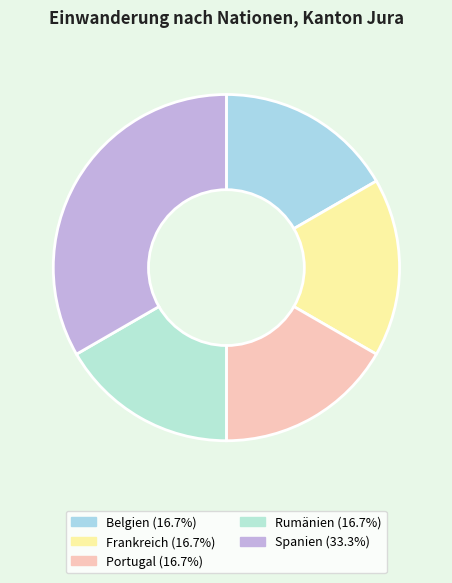

What is the change in value from Belgien to Spanien?

+1